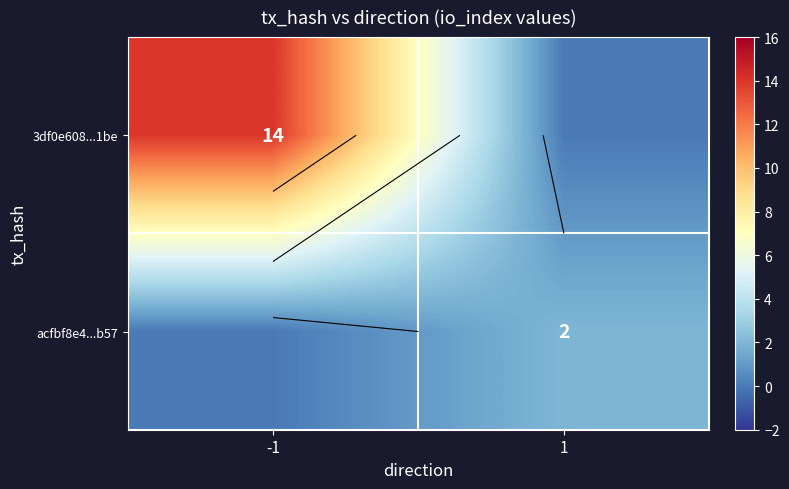

At which label is 3df0e608...1be closest to 7?

-1